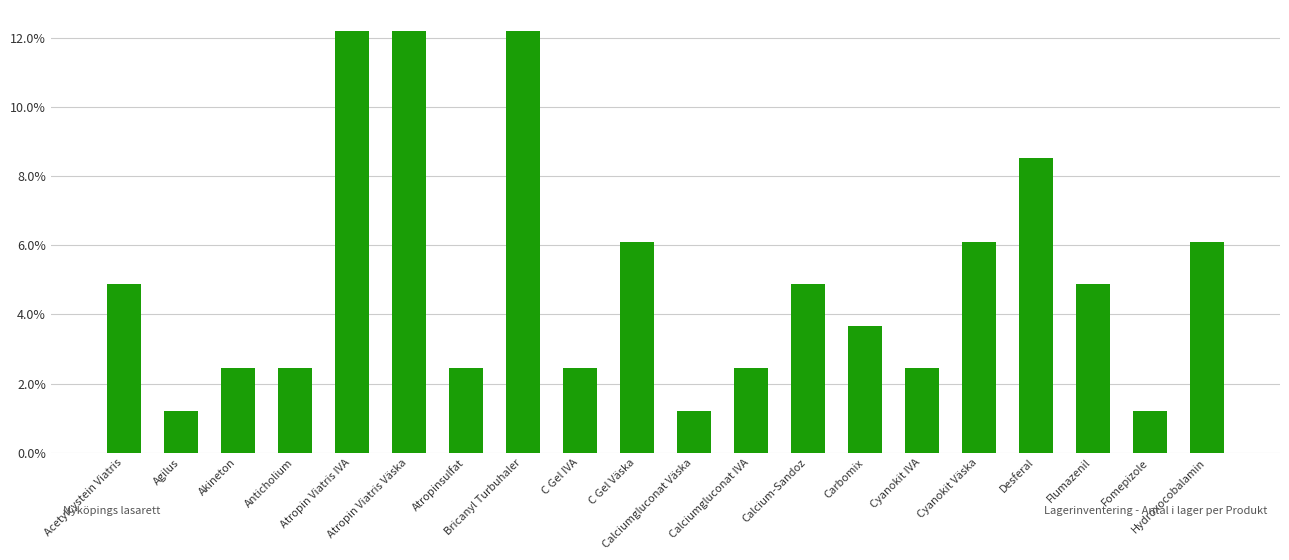

Does the chart contain any negative values?

No